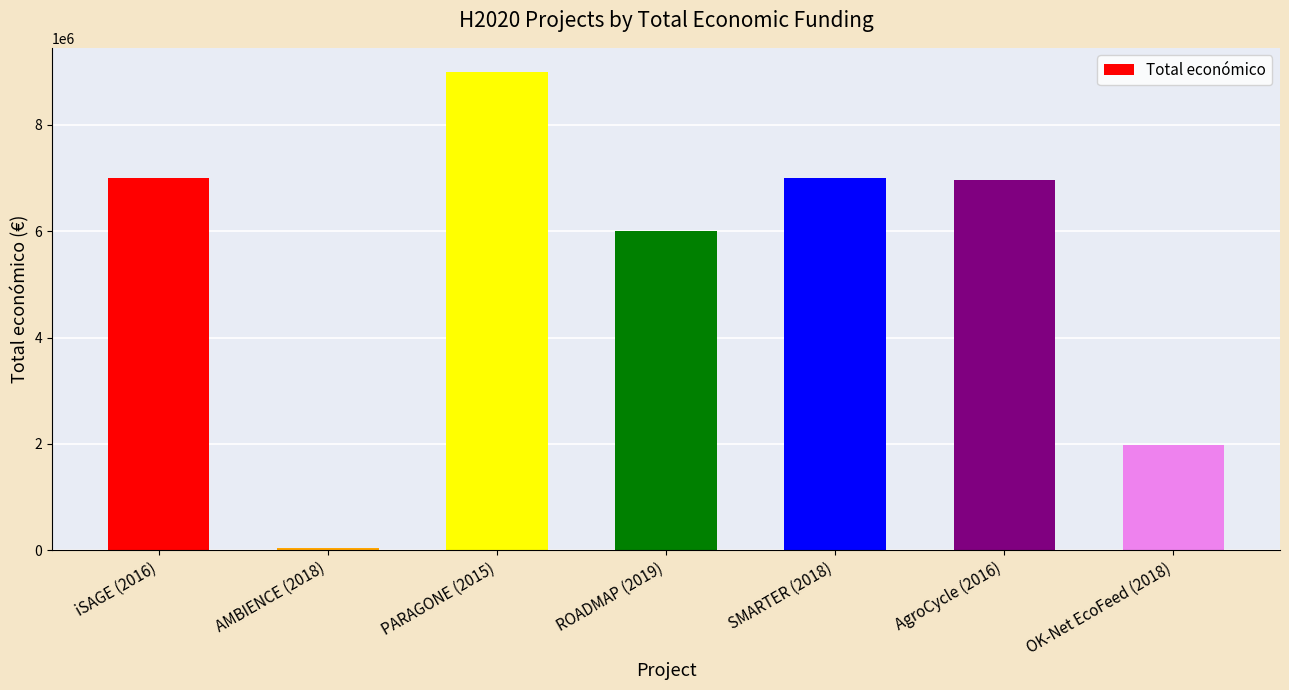

What is the value of the 5th bar from the left?

6998911